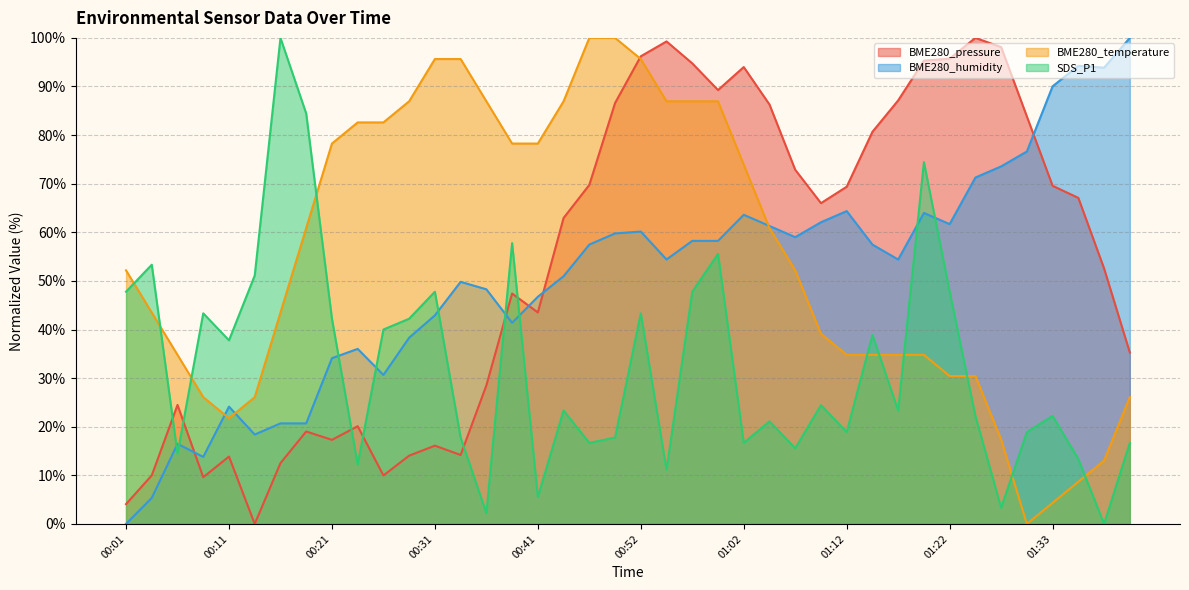

Reading left to right, list all the values displayed in this chart.

BME280_pressure: 00:01=4.1	00:04=10.0	00:06=24.5	00:09=9.6	00:11=13.9	00:14=0.0	00:16=12.5	00:19=19.0	00:21=17.3	00:24=20.1	00:26=10.0	00:29=14.1	00:31=16.1	00:34=14.2	00:36=28.5	00:39=47.4	00:41=43.5	00:44=62.9	00:47=69.8	00:49=86.6	00:52=96.2	00:54=99.3	00:57=94.8	00:59=89.3	01:02=94.0	01:04=86.3	01:07=72.9	01:09=66.0	01:12=69.4	01:15=80.7	01:17=87.1	01:20=95.3	01:22=95.7	01:25=100.0	01:27=98.1	01:30=83.8	01:33=69.6	01:35=67.1	01:38=52.6	01:40=35.3
BME280_humidity: 00:01=0.0	00:04=5.4	00:06=16.5	00:09=13.8	00:11=24.1	00:14=18.4	00:16=20.7	00:19=20.7	00:21=34.1	00:24=36.0	00:26=30.7	00:29=38.3	00:31=42.9	00:34=49.8	00:36=48.3	00:39=41.4	00:41=46.7	00:44=51.0	00:47=57.5	00:49=59.8	00:52=60.2	00:54=54.4	00:57=58.2	00:59=58.2	01:02=63.6	01:04=61.3	01:07=59.0	01:09=62.1	01:12=64.4	01:15=57.5	01:17=54.4	01:20=64.0	01:22=61.7	01:25=71.3	01:27=73.6	01:30=76.6	01:33=90.0	01:35=94.3	01:38=93.9	01:40=100.0
BME280_temperature: 00:01=52.2	00:04=43.5	00:06=34.8	00:09=26.1	00:11=21.7	00:14=26.1	00:16=43.5	00:19=60.9	00:21=78.3	00:24=82.6	00:26=82.6	00:29=87.0	00:31=95.7	00:34=95.7	00:36=87.0	00:39=78.3	00:41=78.3	00:44=87.0	00:47=100.0	00:49=100.0	00:52=95.7	00:54=87.0	00:57=87.0	00:59=87.0	01:02=73.9	01:04=60.9	01:07=52.2	01:09=39.1	01:12=34.8	01:15=34.8	01:17=34.8	01:20=34.8	01:22=30.4	01:25=30.4	01:27=17.4	01:30=0.0	01:33=4.3	01:35=8.7	01:38=13.0	01:40=26.1
SDS_P1: 00:01=47.8	00:04=53.3	00:06=14.4	00:09=43.3	00:11=37.8	00:14=51.1	00:16=100.0	00:19=84.4	00:21=42.2	00:24=12.2	00:26=40.0	00:29=42.2	00:31=47.8	00:34=17.8	00:36=2.2	00:39=57.8	00:41=5.6	00:44=23.3	00:47=16.7	00:49=17.8	00:52=43.3	00:54=11.1	00:57=47.8	00:59=55.6	01:02=16.7	01:04=21.1	01:07=15.6	01:09=24.4	01:12=18.9	01:15=38.9	01:17=23.3	01:20=74.4	01:22=47.8	01:25=22.2	01:27=3.3	01:30=18.9	01:33=22.2	01:35=13.3	01:38=0.0	01:40=16.7